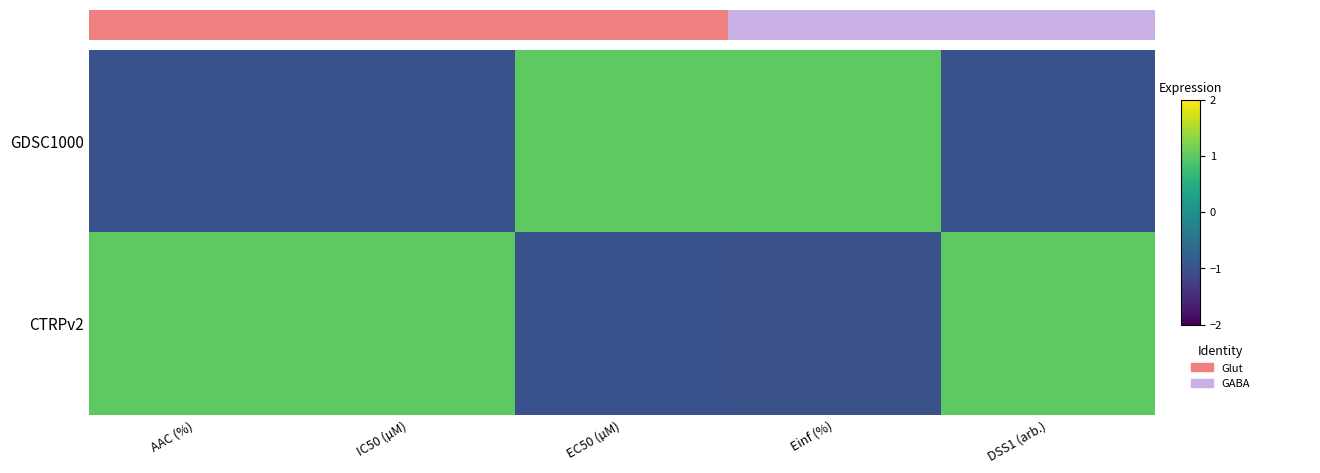

Reading right to left, extract all data points from this chart.

GDSC1000: DSS1 (arb.)=-1.0	Einf (%)=1.0	EC50 (µM)=1.0	IC50 (µM)=-1.0	AAC (%)=-1.0
CTRPv2: DSS1 (arb.)=1.0	Einf (%)=-1.0	EC50 (µM)=-1.0	IC50 (µM)=1.0	AAC (%)=1.0